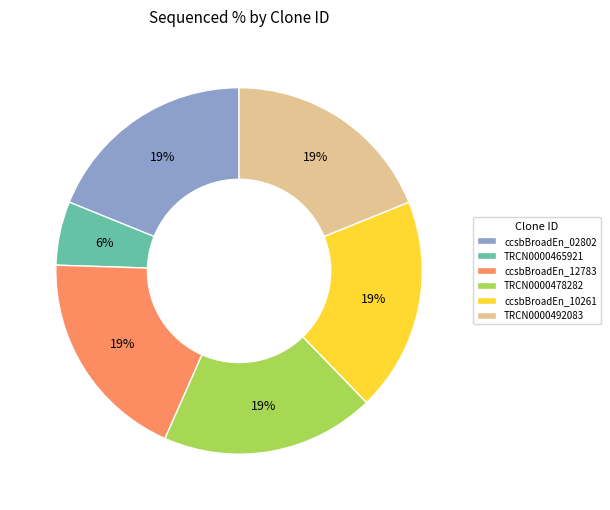

Approximately how many times larger is the value at TRCN0000478282 compared to ccsbBroadEn_02802?

1.0